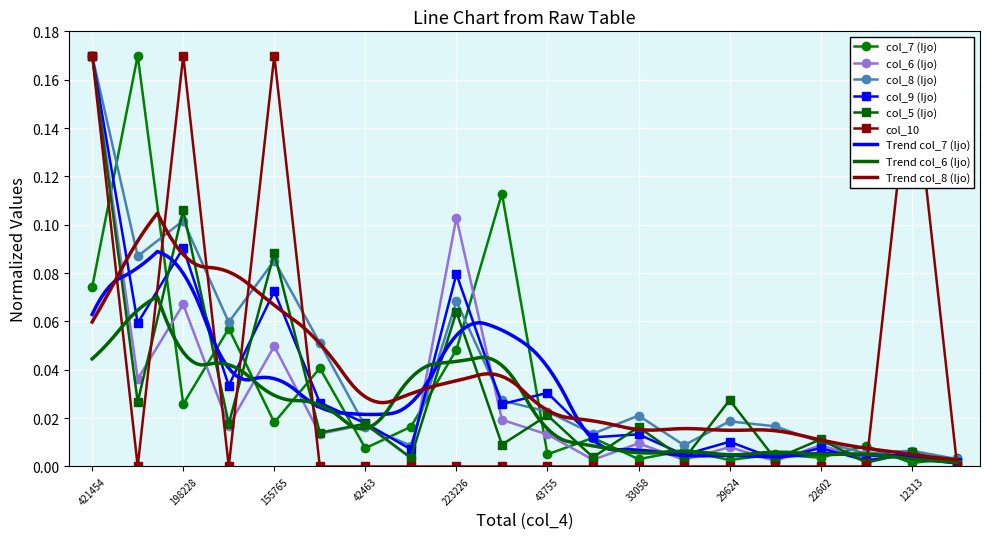

In col_5 (Ijo), how many points are higher than both neighbors (excluding endpoints)?

9